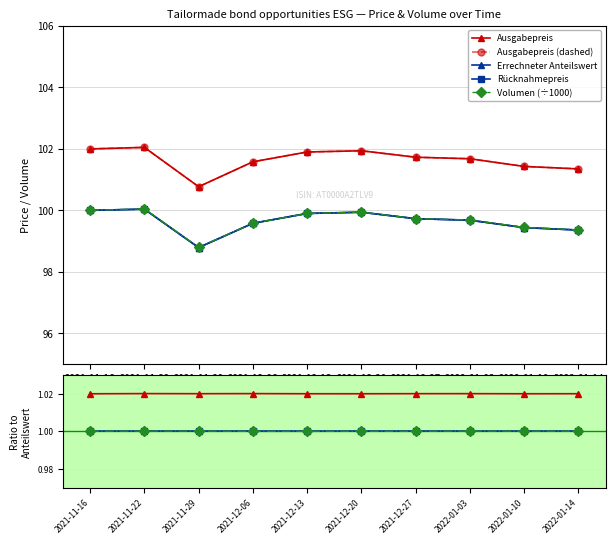

Which series changed the most between 2021-11-22 and 2021-12-13?

Ausgabepreis (dashed)